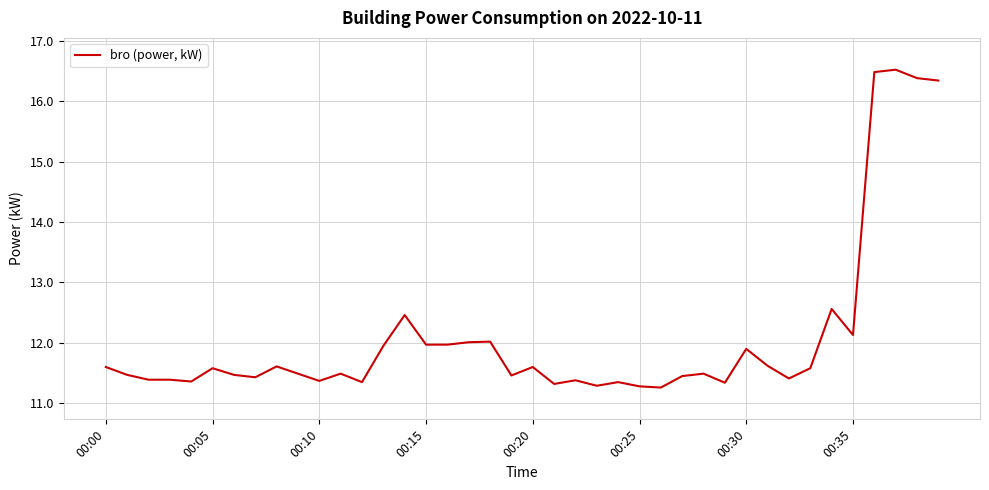

What is the difference between the maximum and minimum values?

5.3